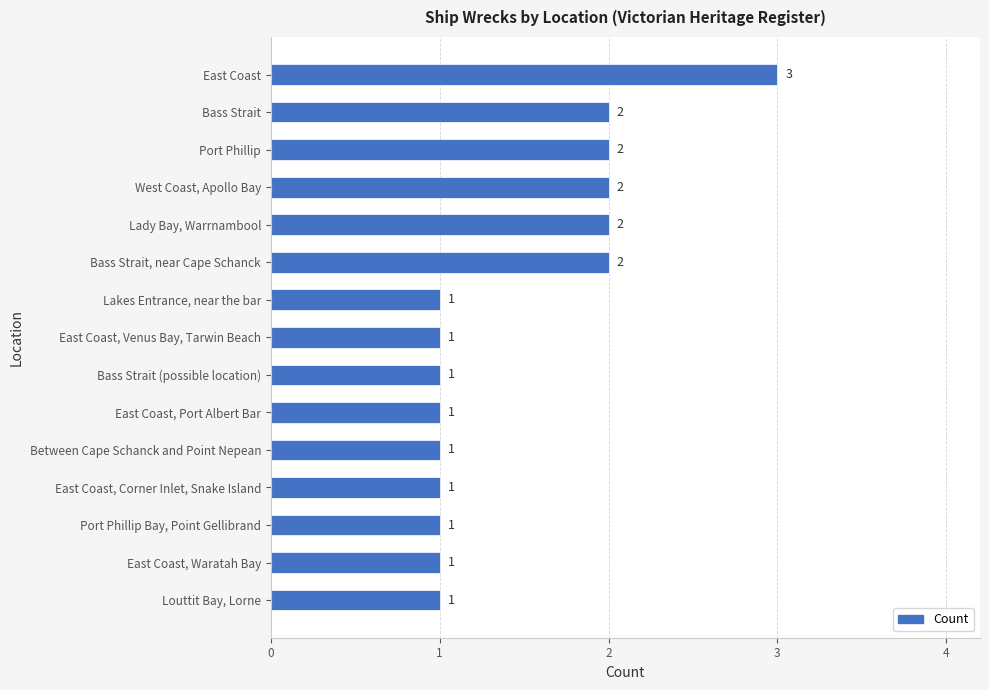

Which has a higher value, Port Phillip or Bass Strait (possible location)?

Port Phillip